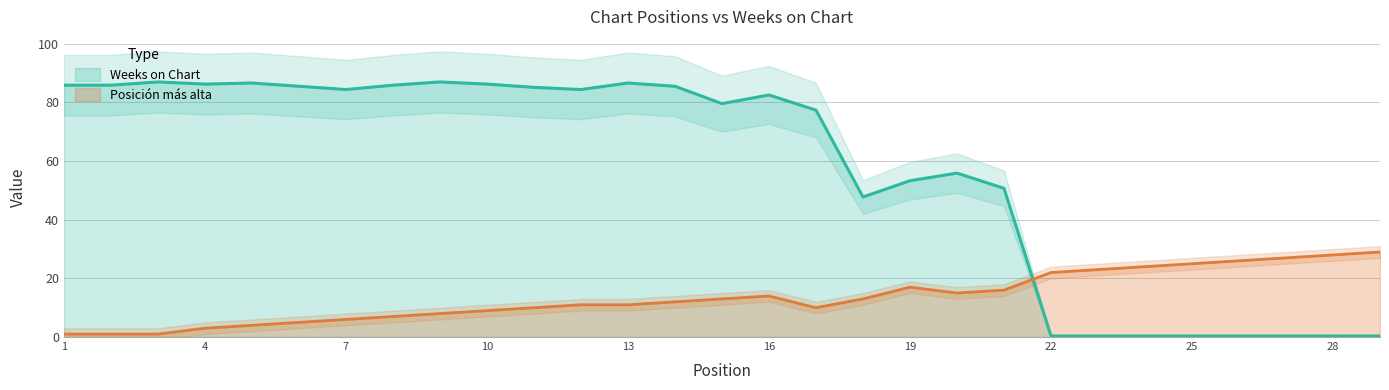

How many interior local valleys does the Weeks on Chart series have?

5